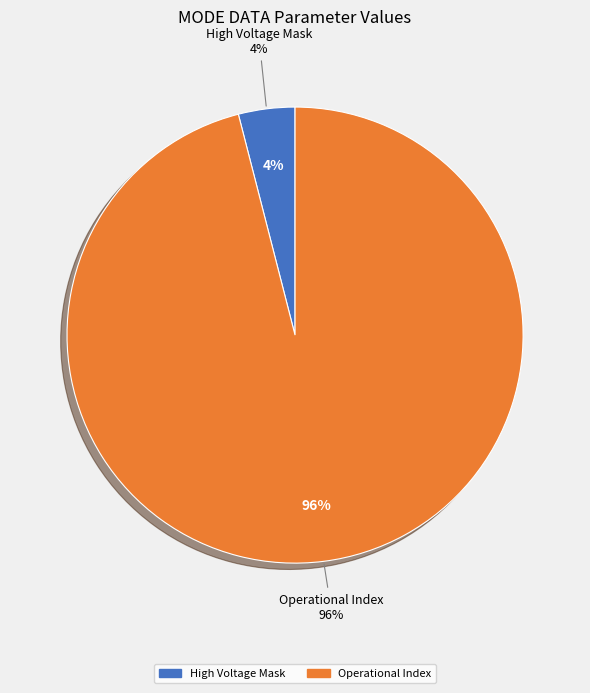

Is it true that Solar Wind Start Index is 0% of the pie?

True